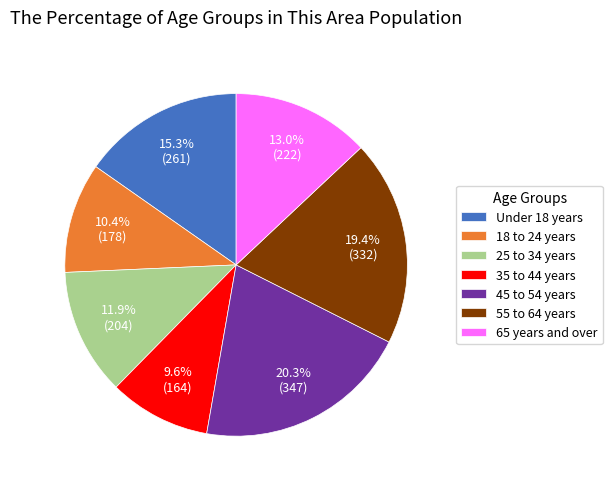

What is the ratio of the value at 55 to 64 years to the value at 25 to 34 years?

1.6